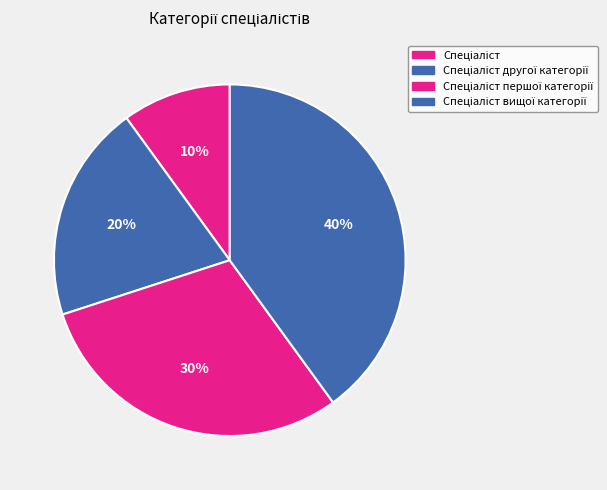

Rank the categories by value from highest to lowest.

Спеціаліст вищої категорії, Спеціаліст першої категорії, Спеціаліст другої категорії, Спеціаліст